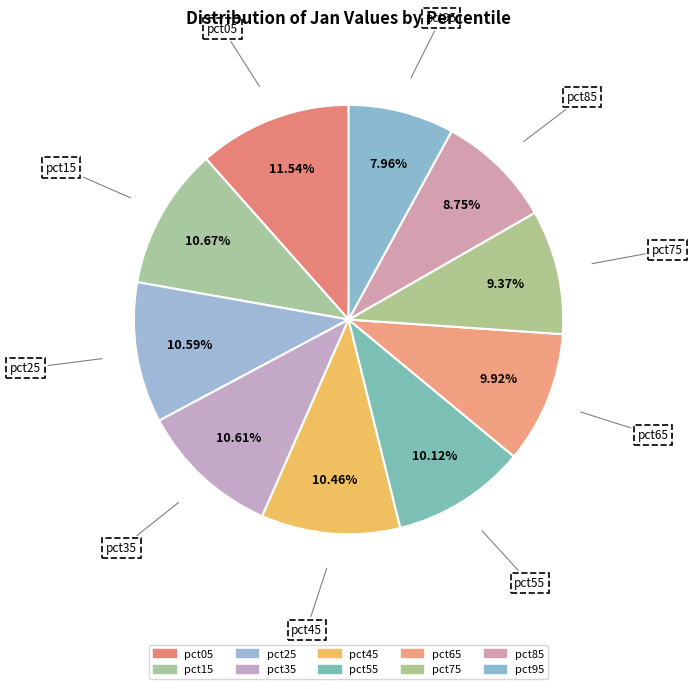

True or false: pct45 accounts for 10% of the total.

True